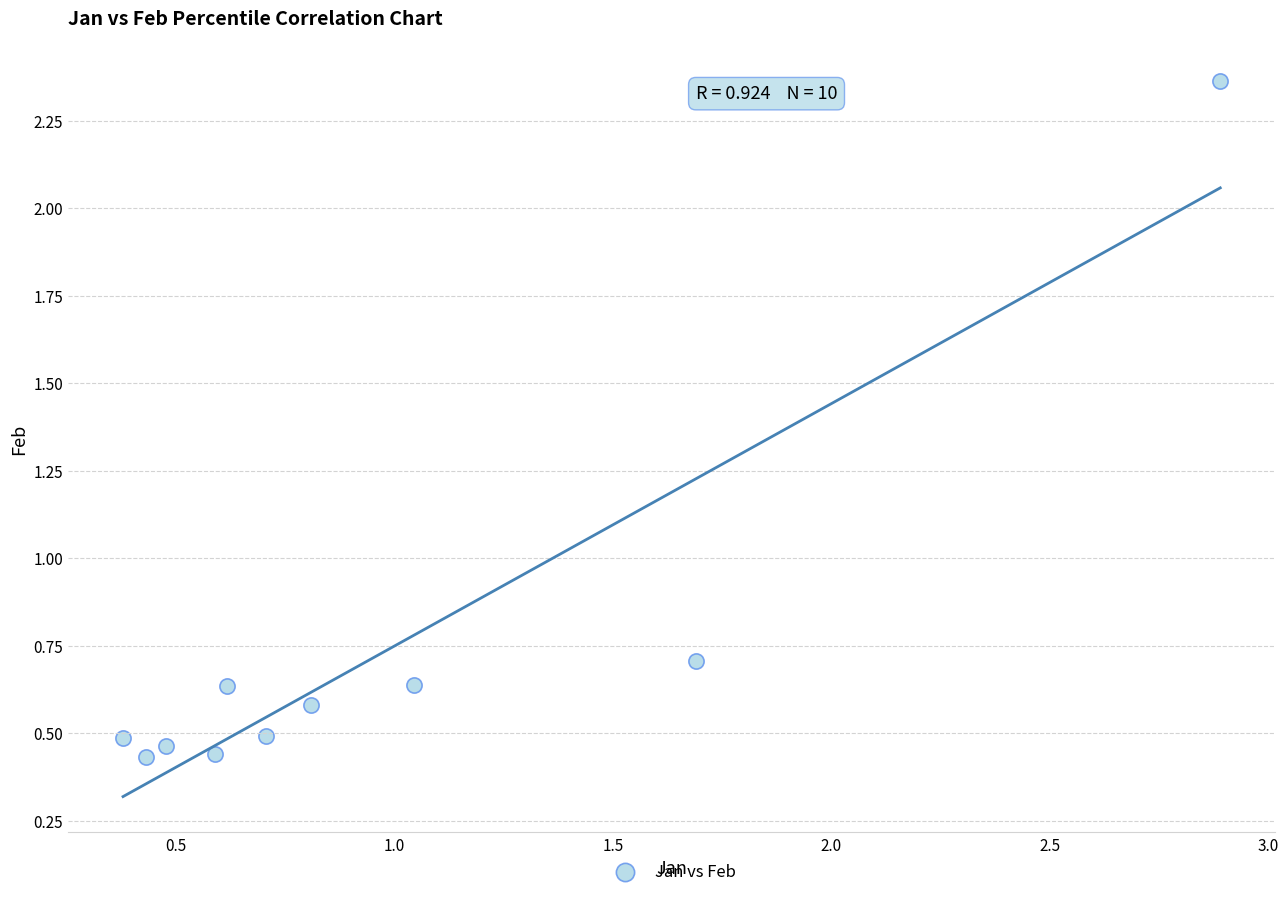

What is the average Y value?

0.7